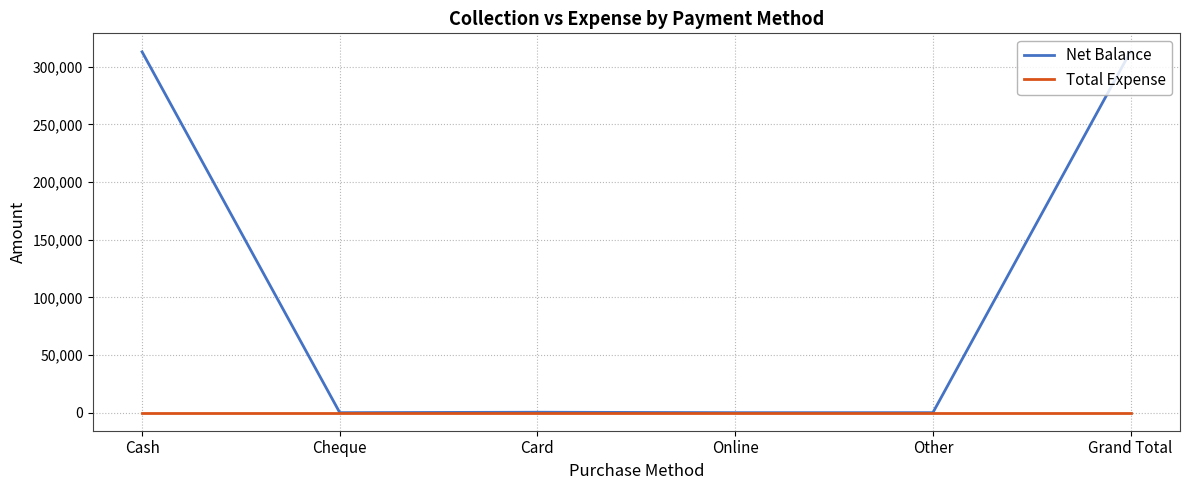

Which series has the widest spread of values?

Net Balance